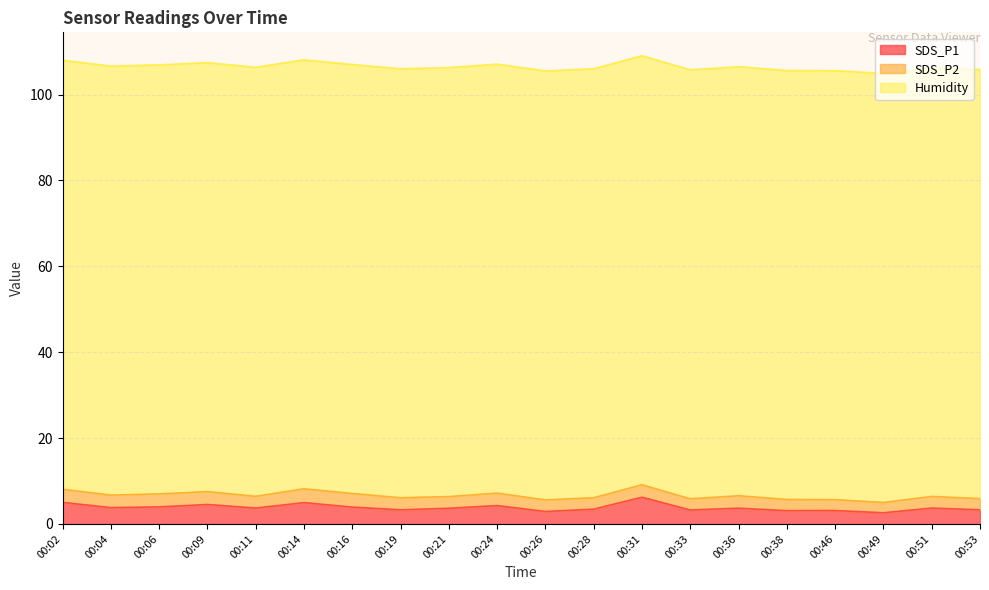

The value of SDS_P1 at 00:51 is 5.5. True or false?

False